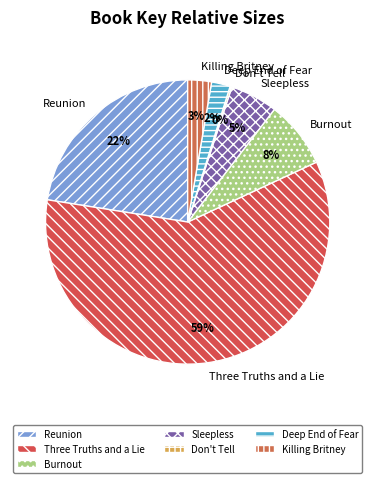

Which slice represents more than half of the pie?

Three Truths and a Lie